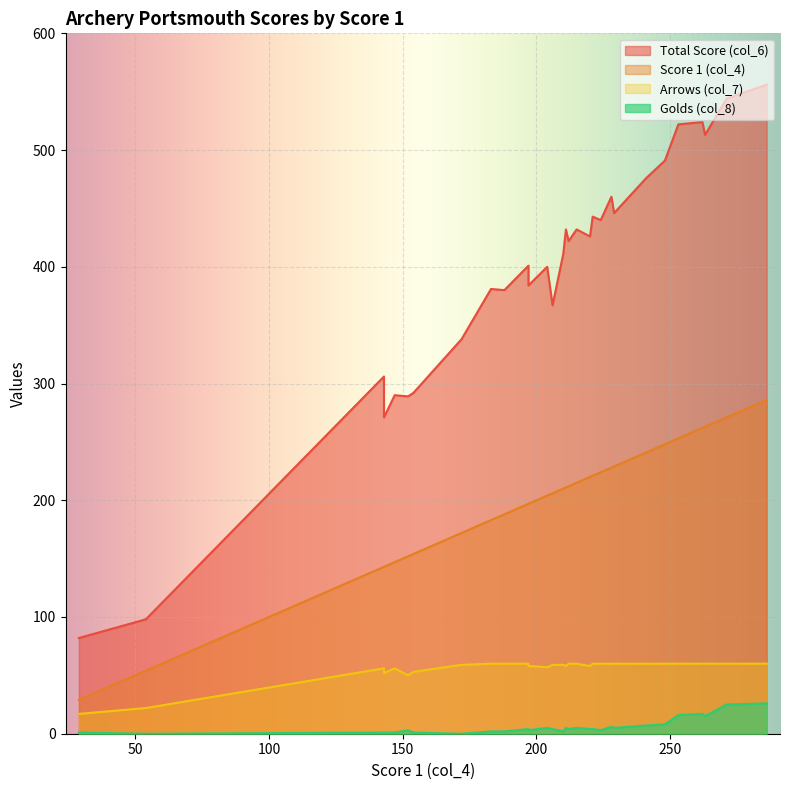

Read the Arrows (col_7) value at 224, to the nearest 10.

60